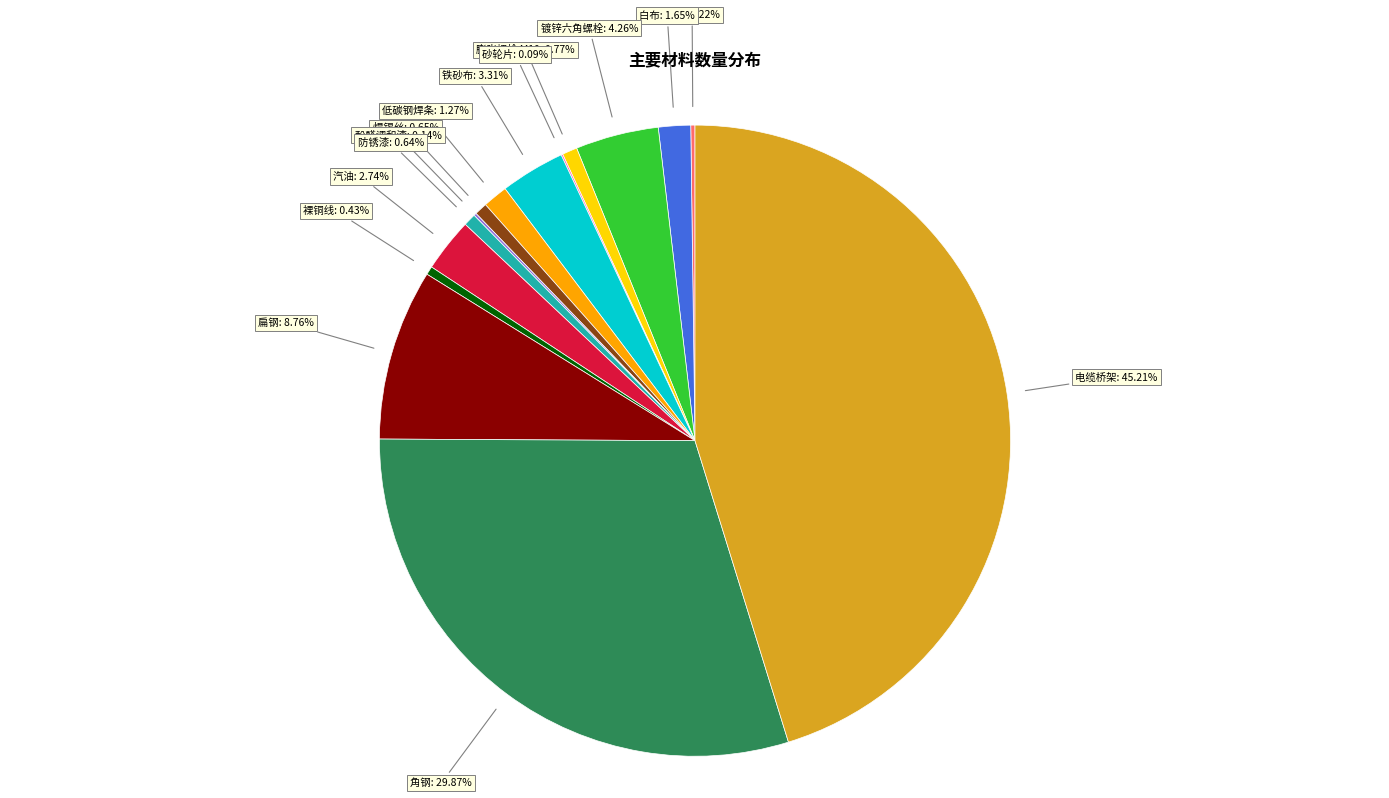

Is the sum of 铁砂布 and 汽油 greater than half?

No